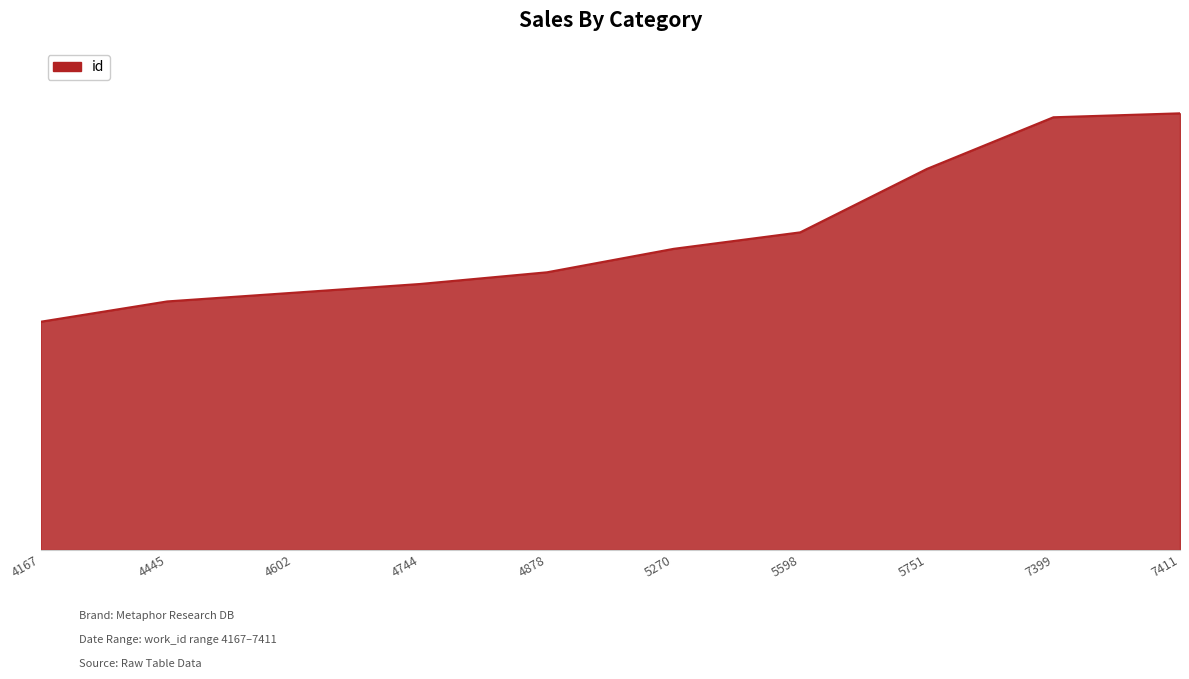

List the labels in order of value, largest first.

7411, 7399, 5751, 5598, 5270, 4878, 4744, 4602, 4445, 4167